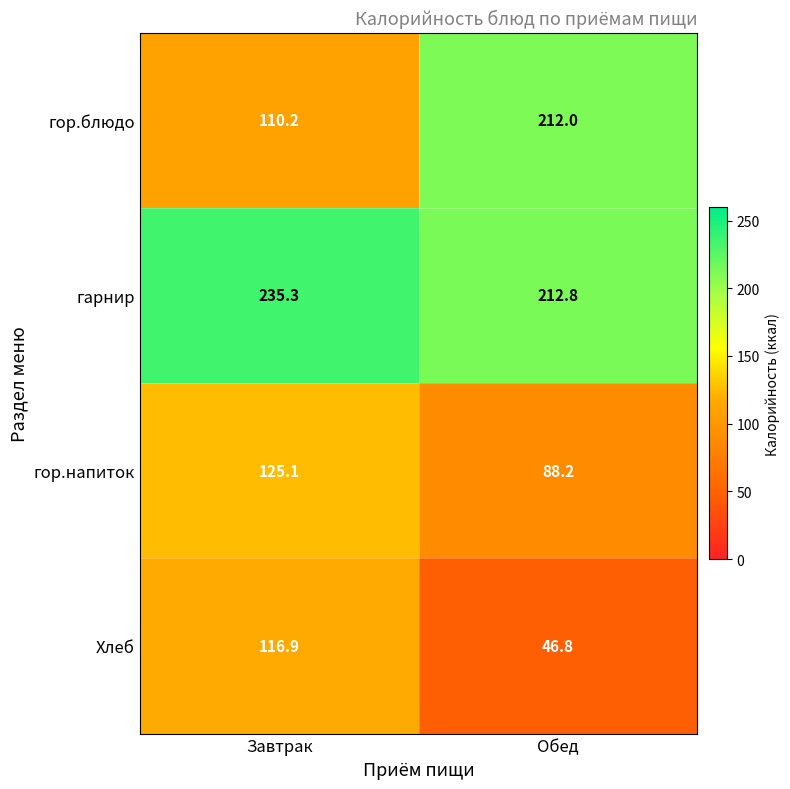

Which label corresponds to the largest value in the chart?

Завтрак